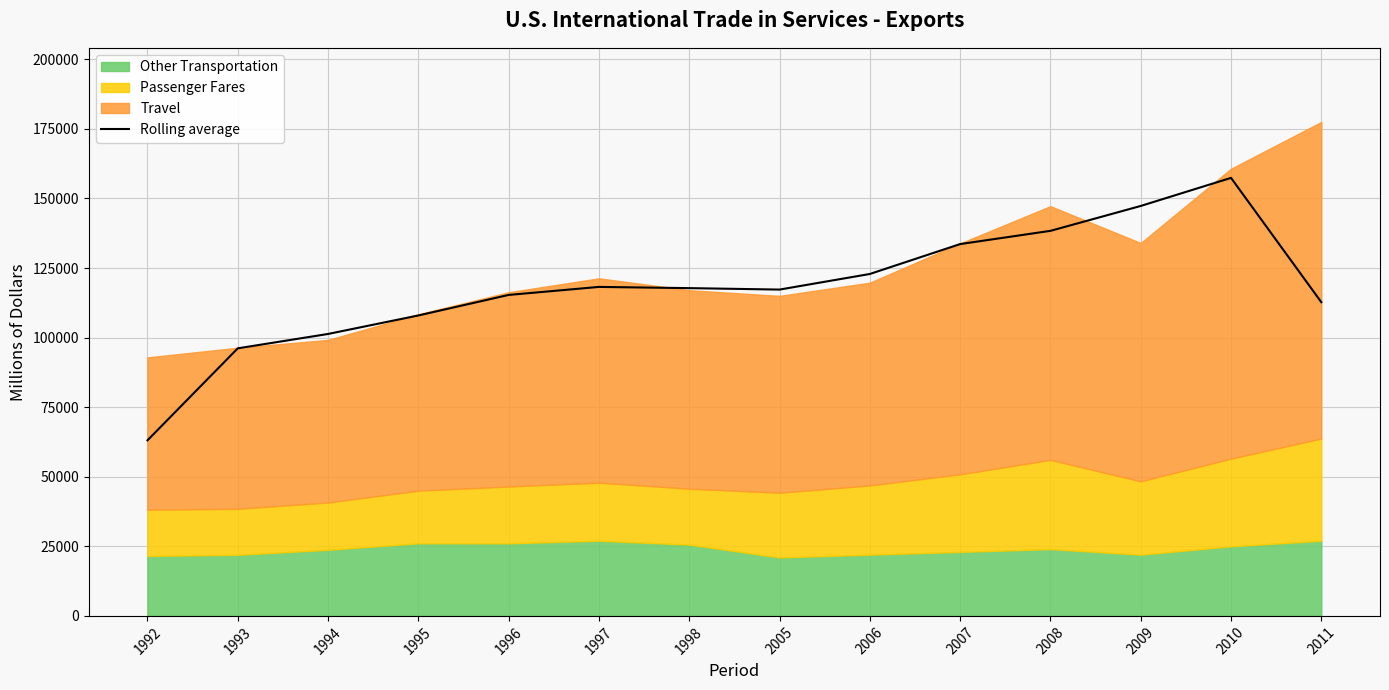

What is the minimum value shown in the chart?

63084.0